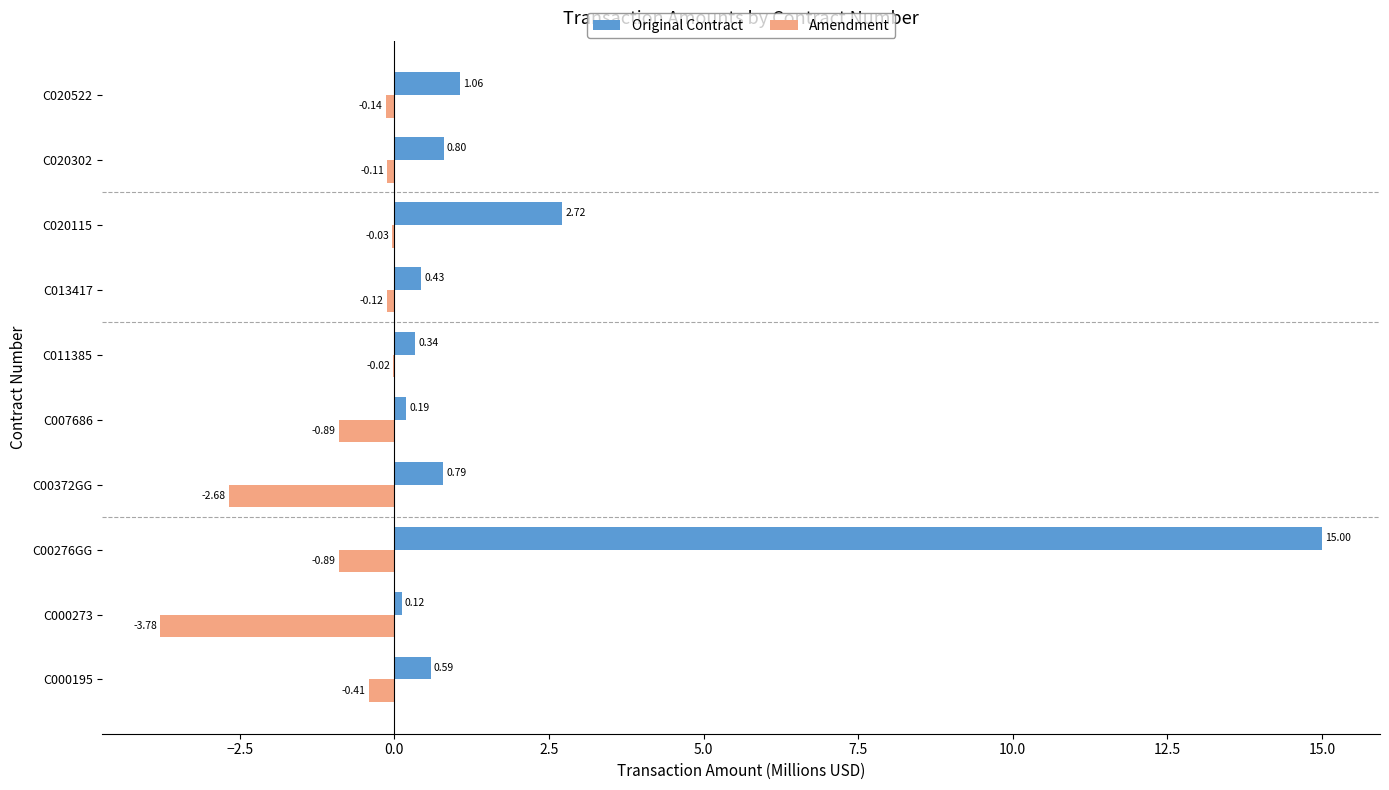

What is the sum of the Original Contract values at C00372GG and C007686?

1.0